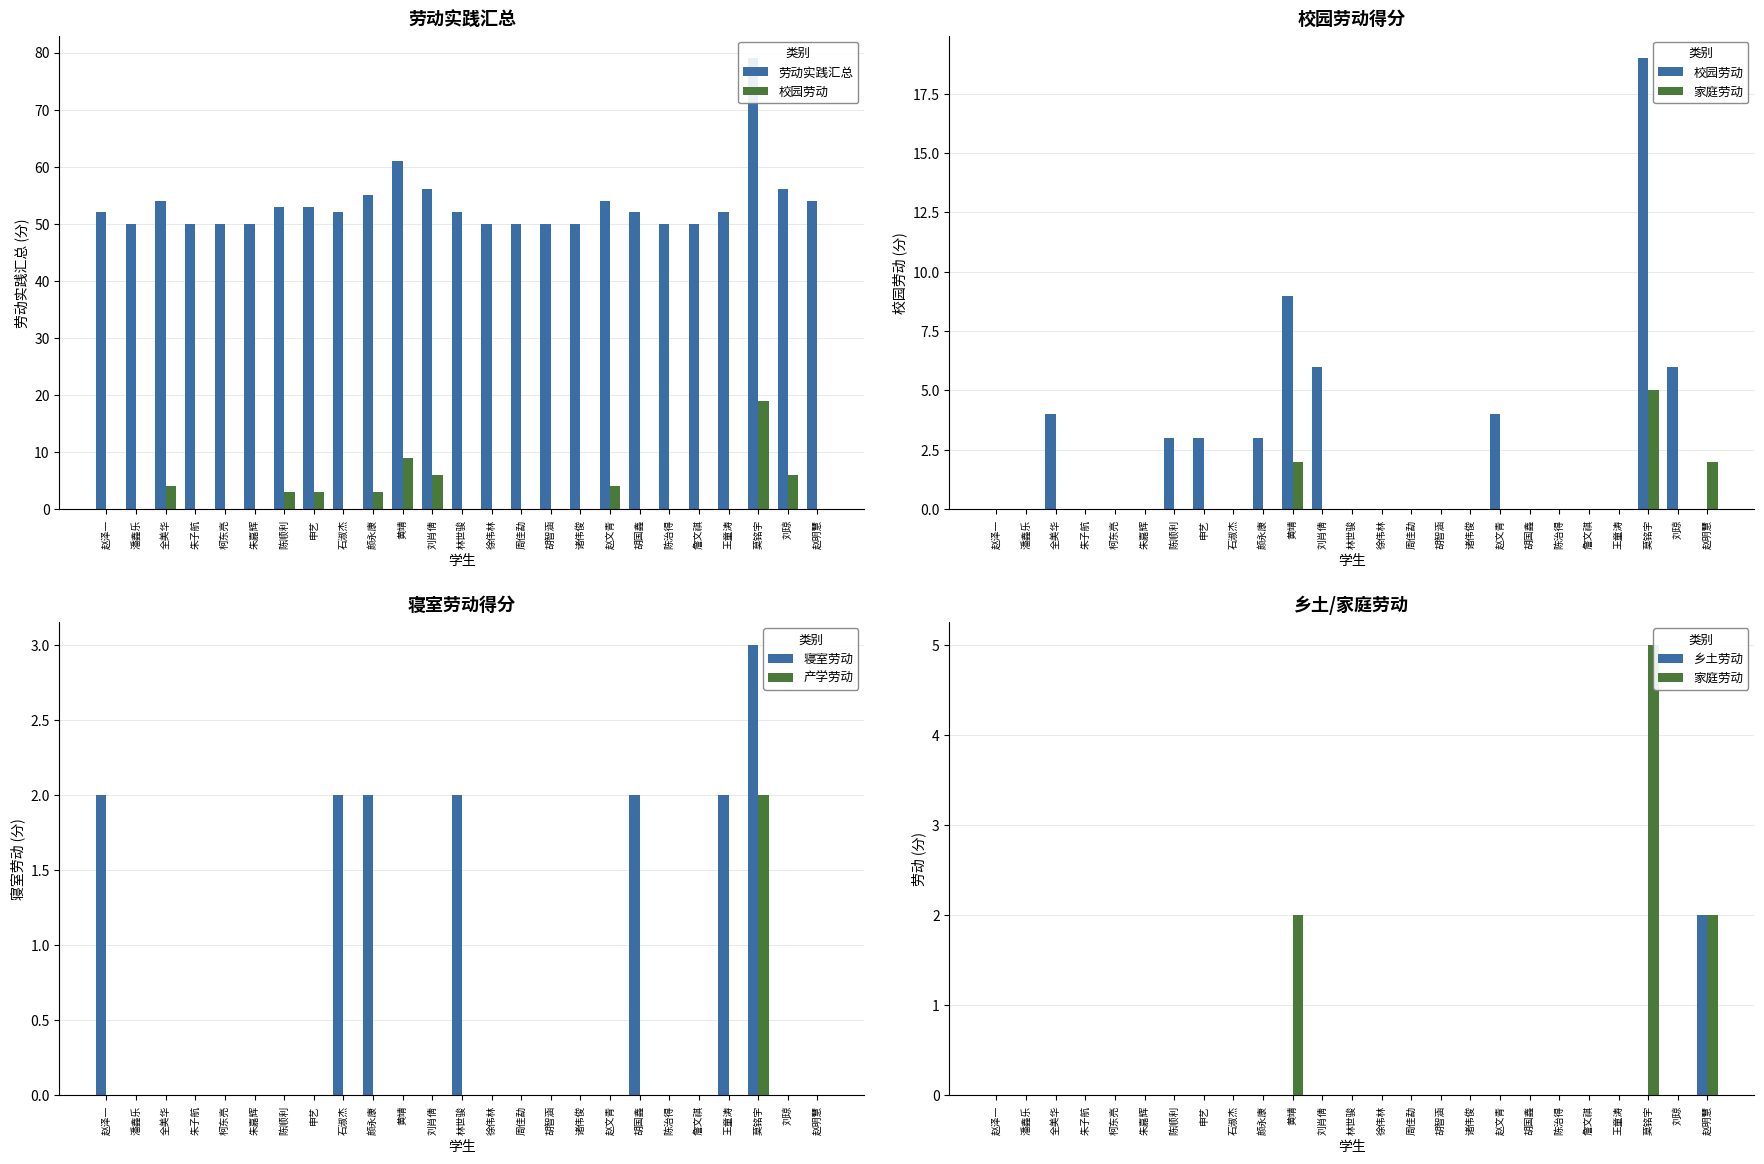

At 柯东亮, list the series in order from largest to smallest.

劳动实践汇总, 校园劳动, 家庭劳动, 寝室劳动, 产学劳动, 乡土劳动